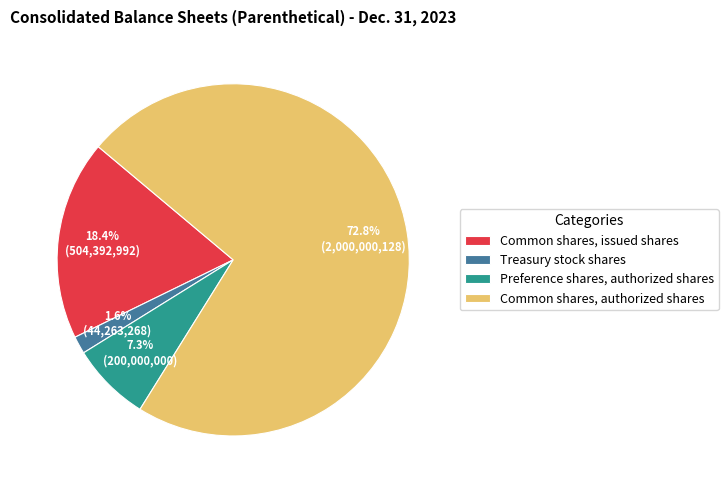

Between Preference shares, authorized shares and Common shares, issued shares, which is larger?

Common shares, issued shares